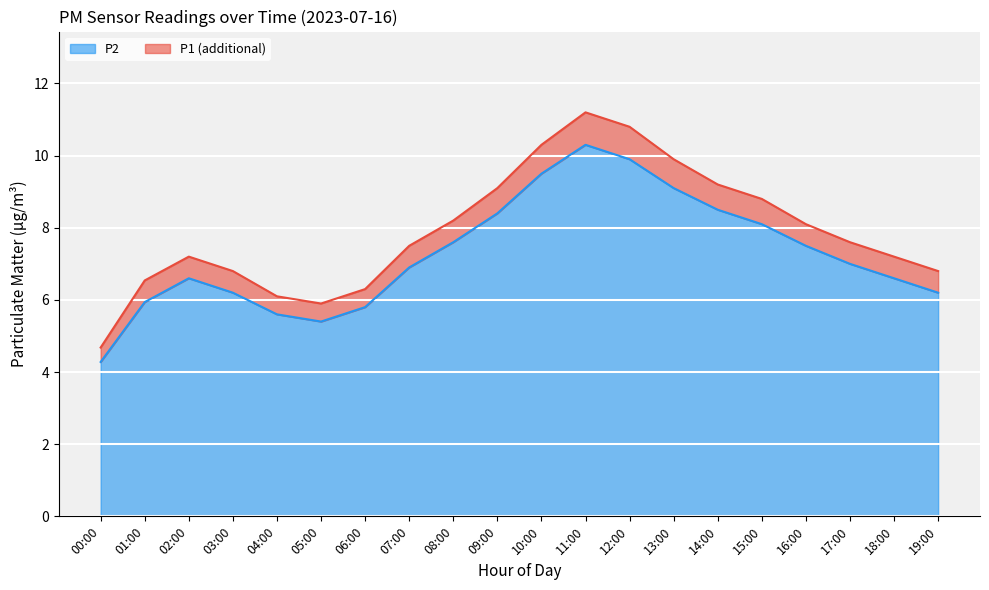

True or false: P2 and P1 intersect in this chart.

False